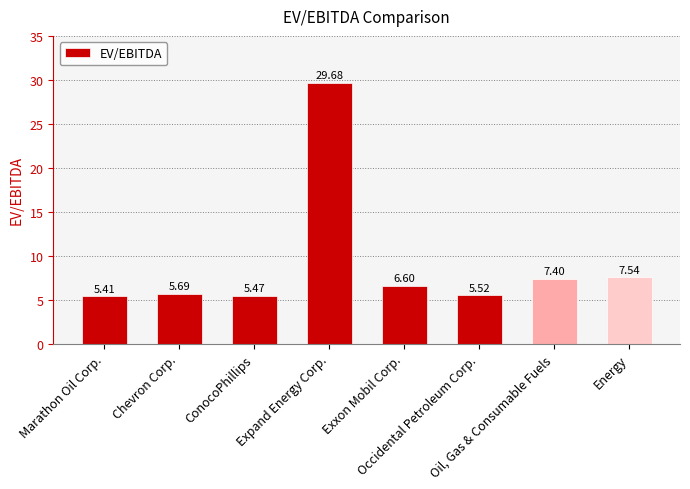

The chart shows a value of 5.5 at Occidental Petroleum Corp.. True or false?

True